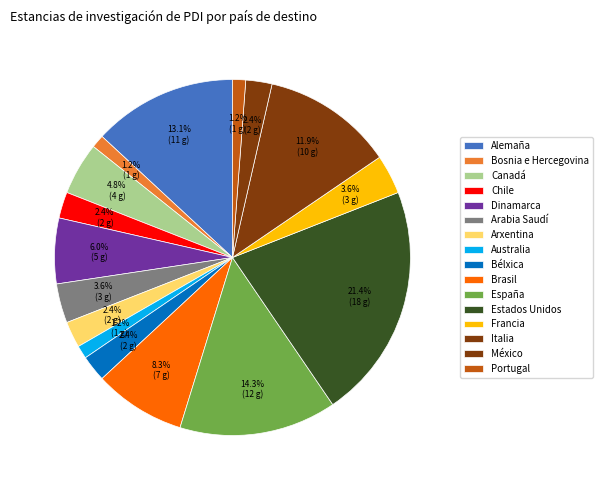

Between México and Estados Unidos, which is larger?

Estados Unidos